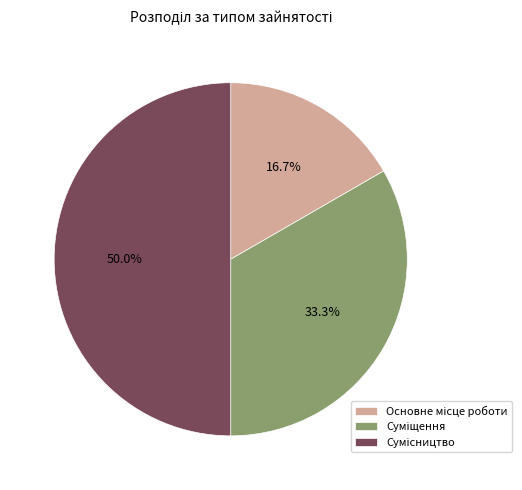

What is the change in value from Основне місце роботи to Сумісництво?

+2